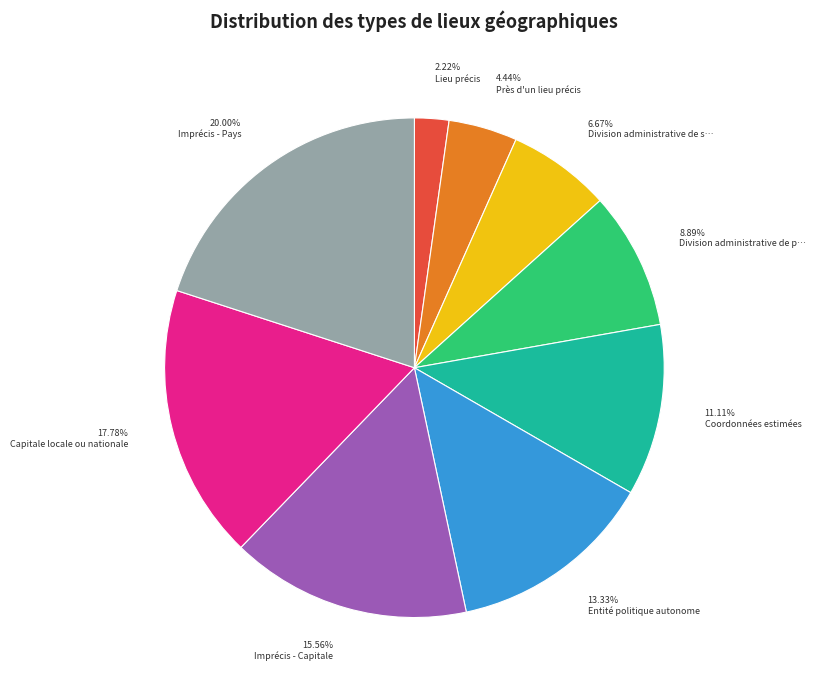

Does any single category account for the majority?

No